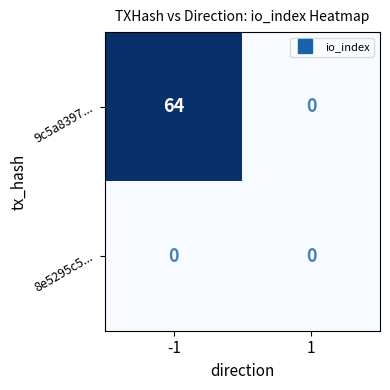

What is the total value across all series at -1?

64